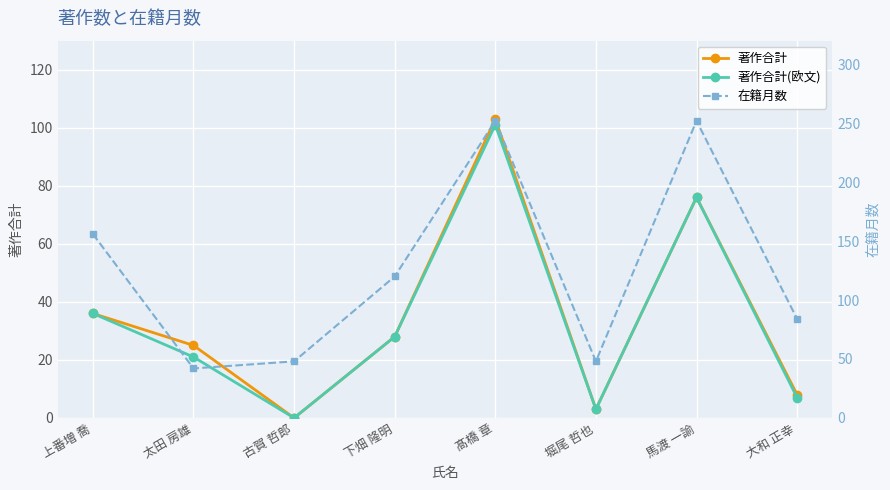

Reading right to left, list all the values displayed in this chart.

著作合計: 8	76	3	103	28	0	25	36
著作合計(欧文): 7	76	3	101	28	0	21	36
在籍月数: 84	252	48	252	120	48	42	156